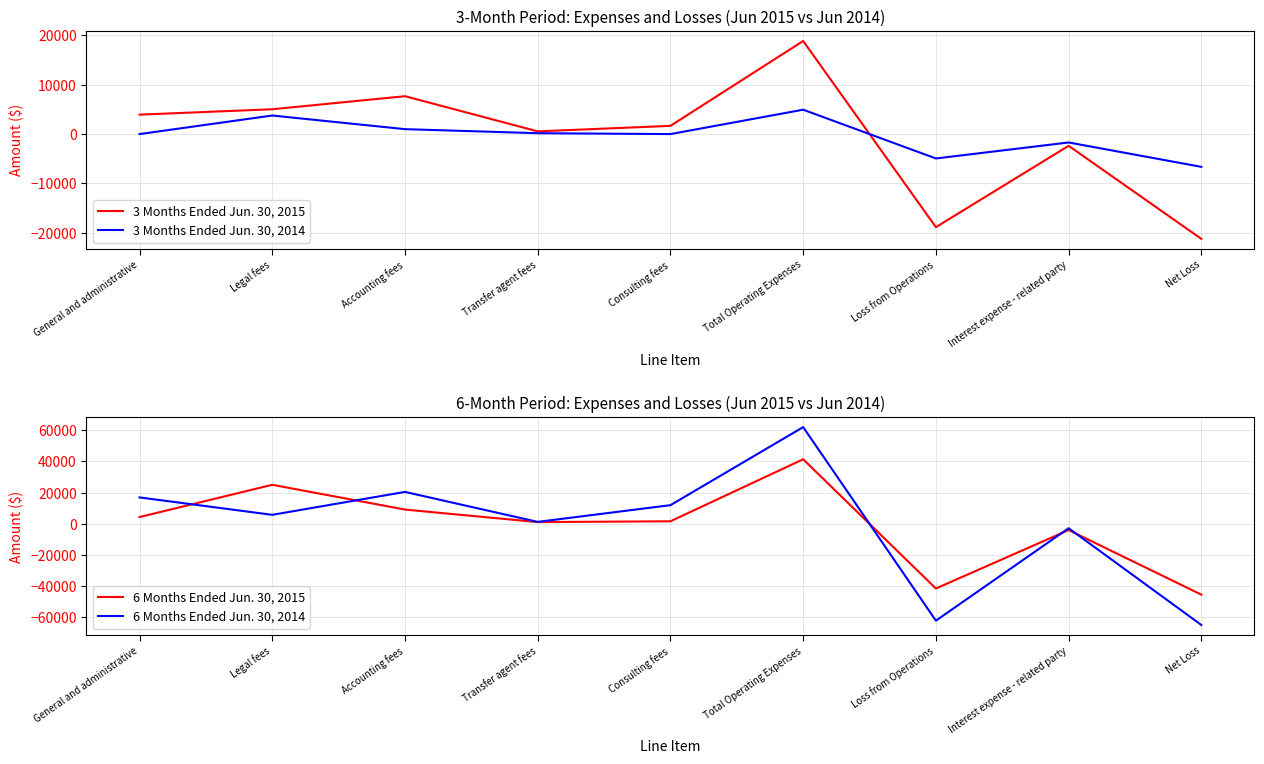

What is the difference between the maximum and minimum values in the 3 Months Ended Jun. 30, 2014 series?

11588